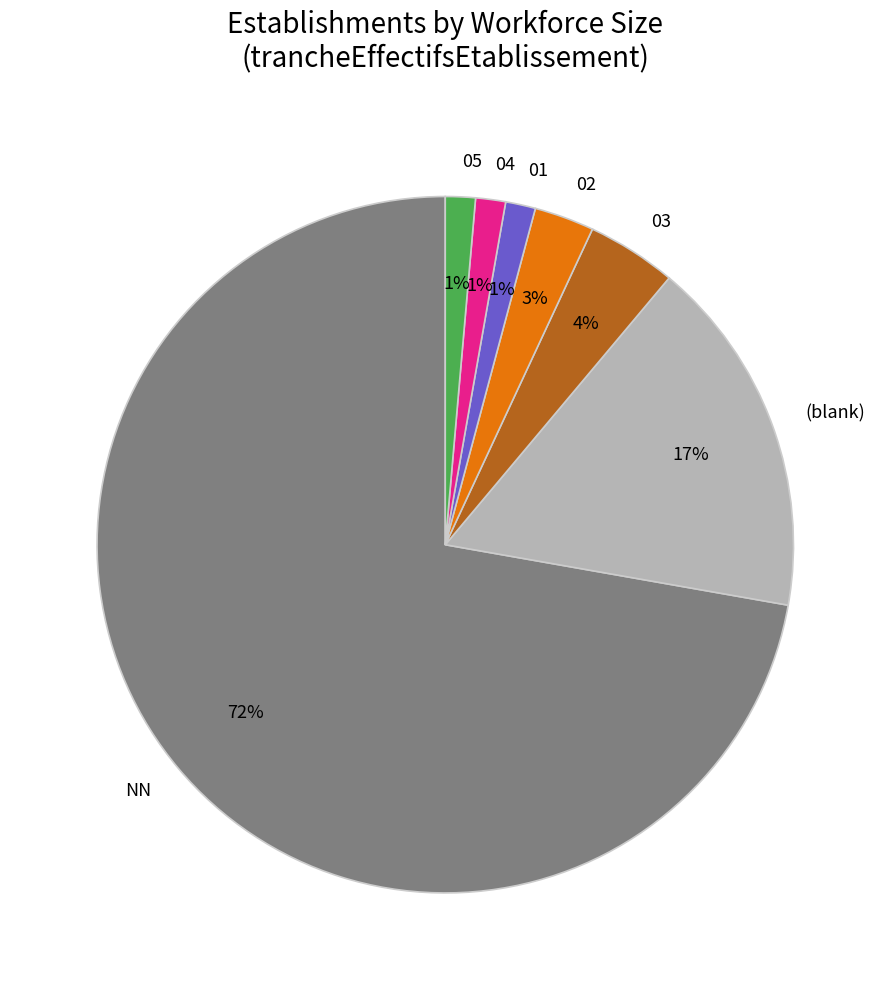

To the nearest percent, what percentage of the pie is 04?

1%